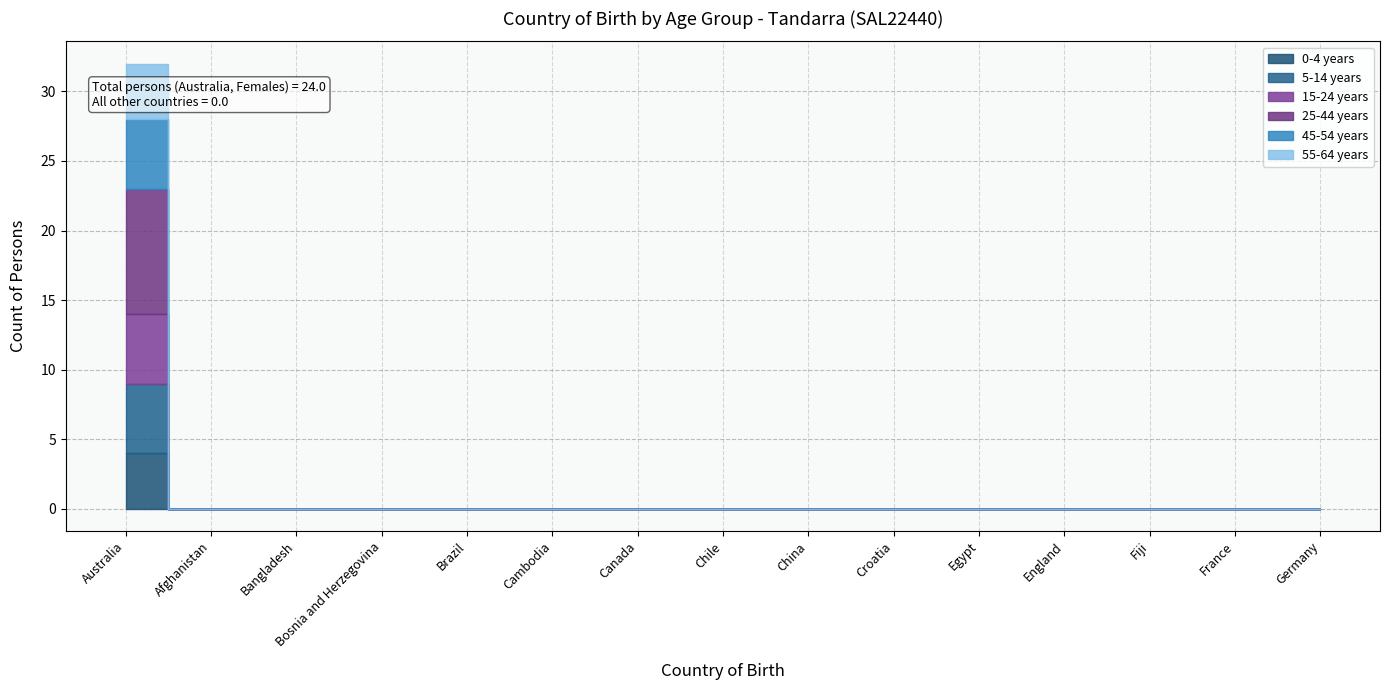

Reading left to right, list all the values displayed in this chart.

0-4 years: 4	0	0	0	0	0	0	0	0	0	0	0	0	0	0
5-14 years: 5	0	0	0	0	0	0	0	0	0	0	0	0	0	0
15-24 years: 5	0	0	0	0	0	0	0	0	0	0	0	0	0	0
25-44 years: 9	0	0	0	0	0	0	0	0	0	0	0	0	0	0
45-54 years: 5	0	0	0	0	0	0	0	0	0	0	0	0	0	0
55-64 years: 4	0	0	0	0	0	0	0	0	0	0	0	0	0	0